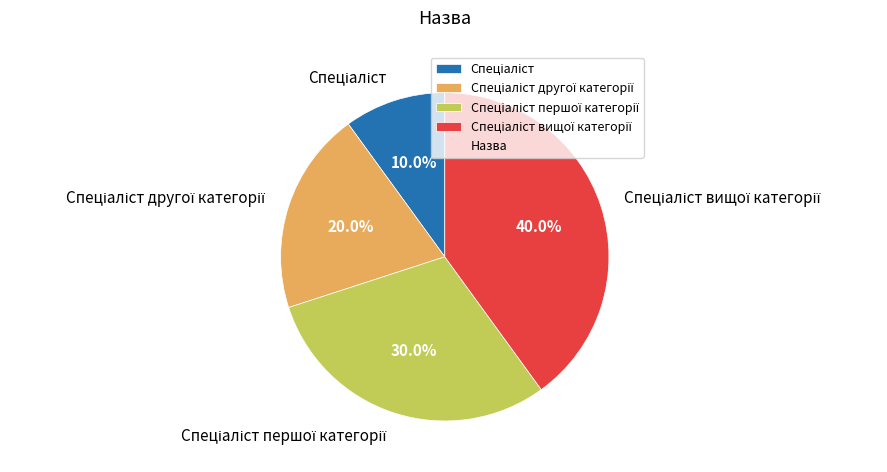

Does any single category account for the majority?

No